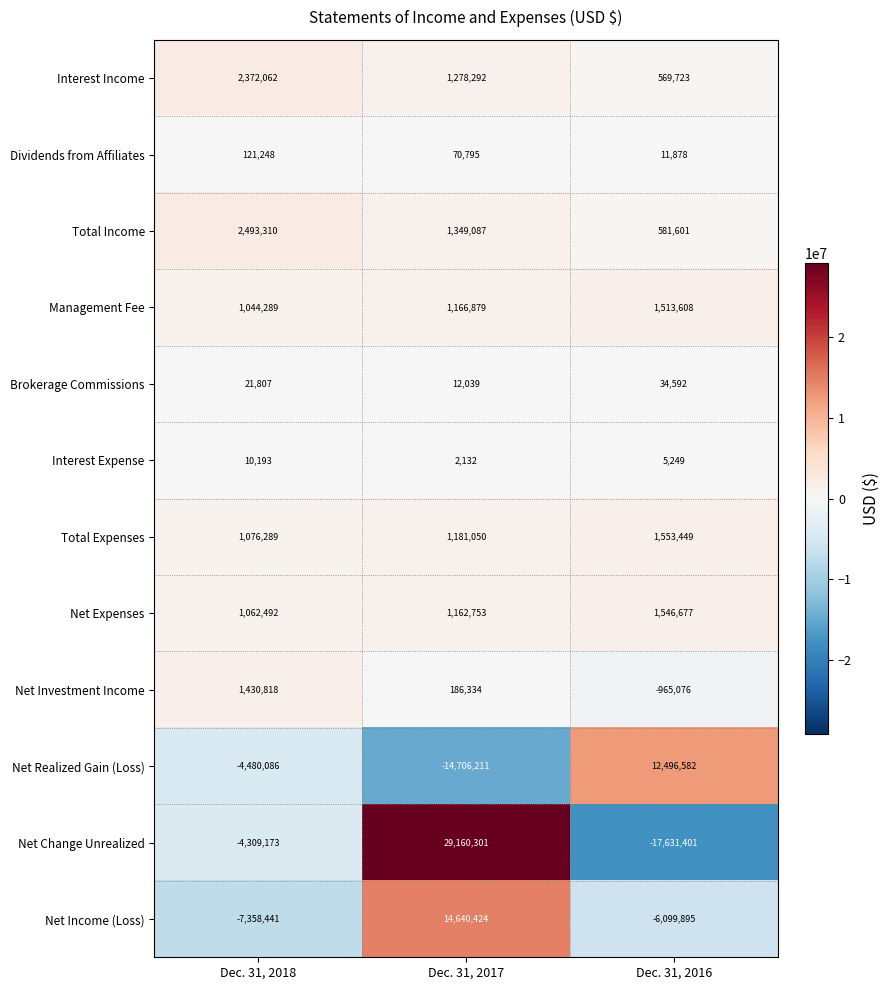

At which label does Net Income (Loss) first exceed -6099895?

Dec. 31, 2017